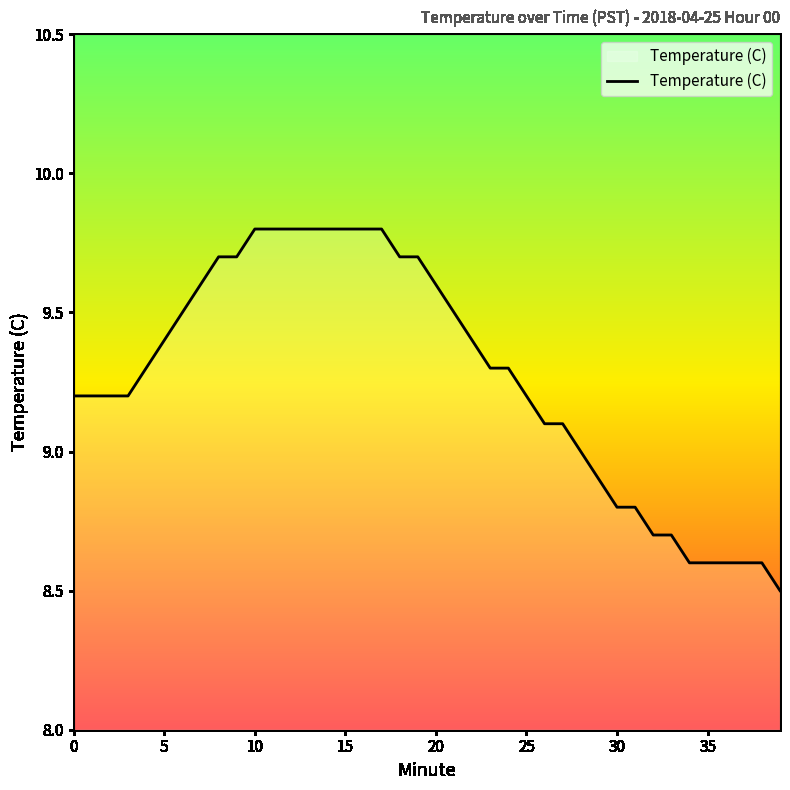

What is the smallest value displayed?

8.5